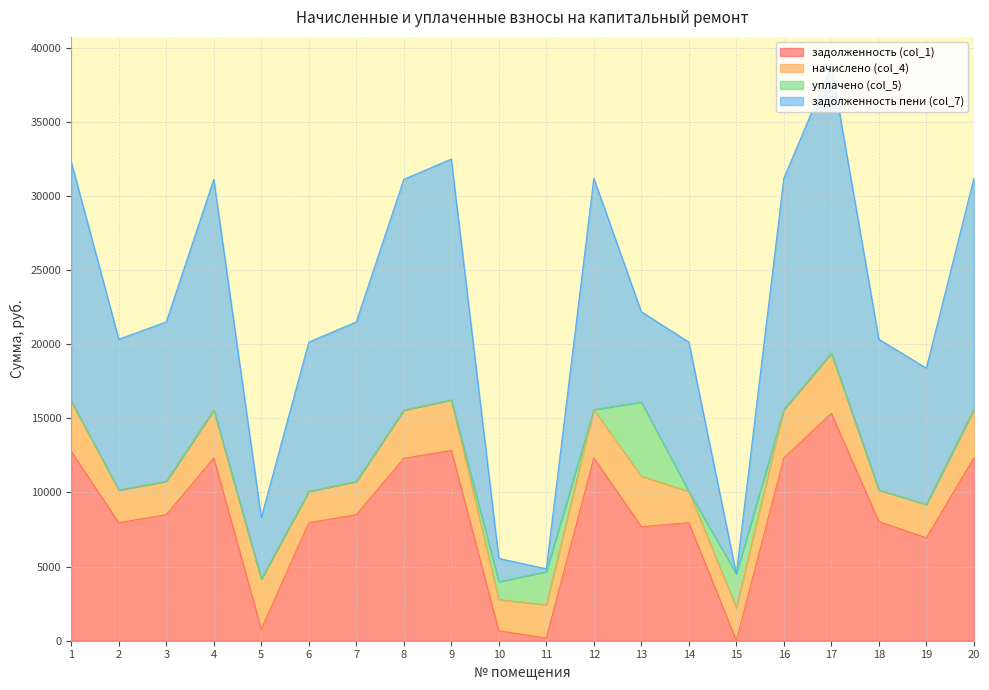

Where is the first local maximum for задолженность (col_1)?

4